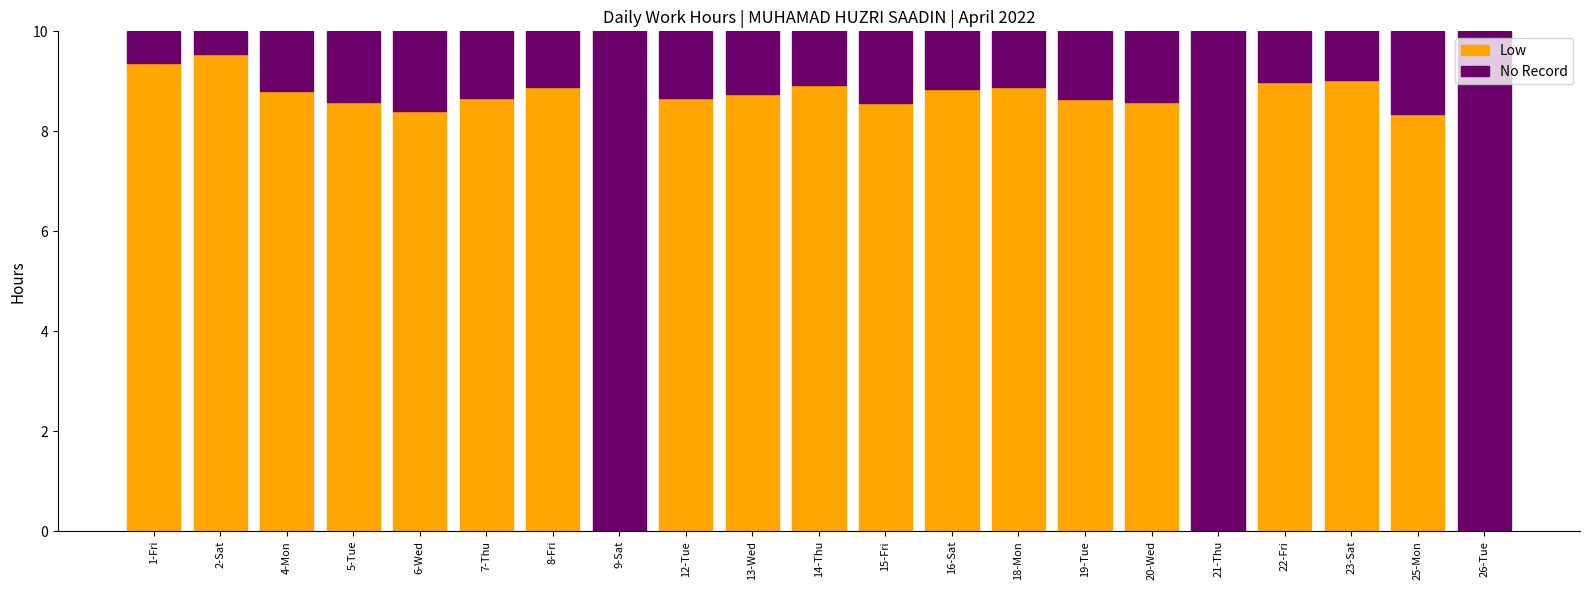

What is the sum of all Low values?

158.5